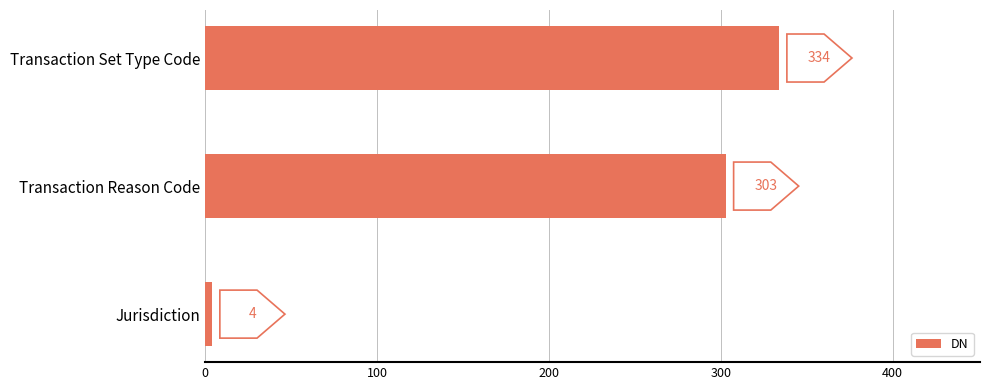

Is it true that the value at Transaction Set Type Code is 334?

True